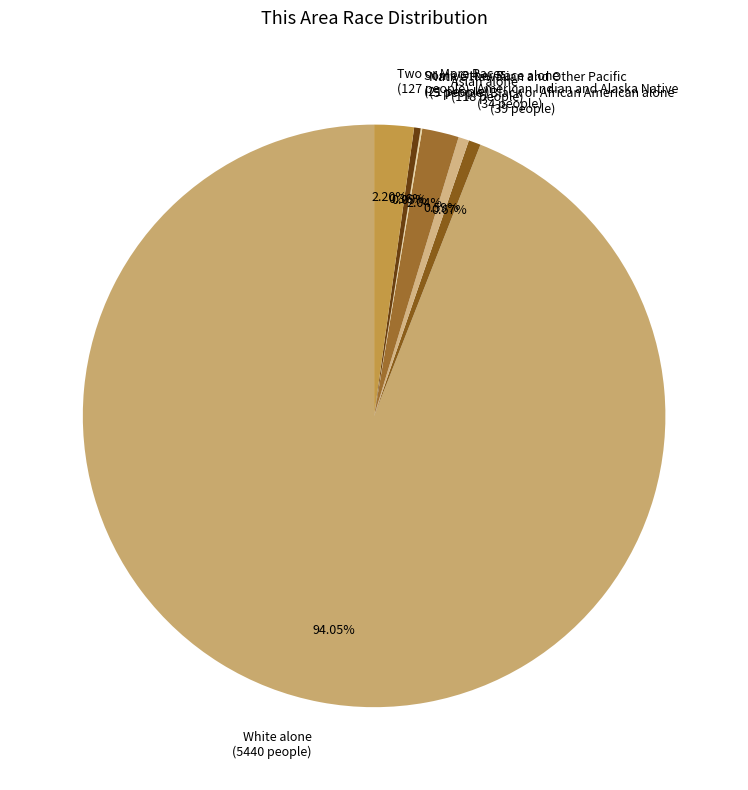

Does any single category account for the majority?

Yes